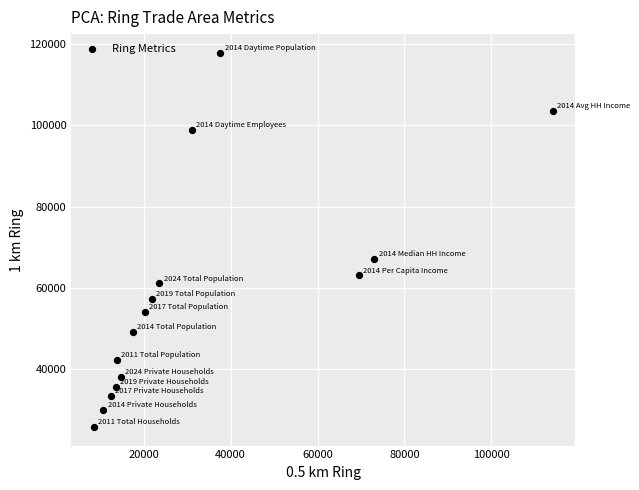

What is the range of Y values (max minus min)?

91962.0